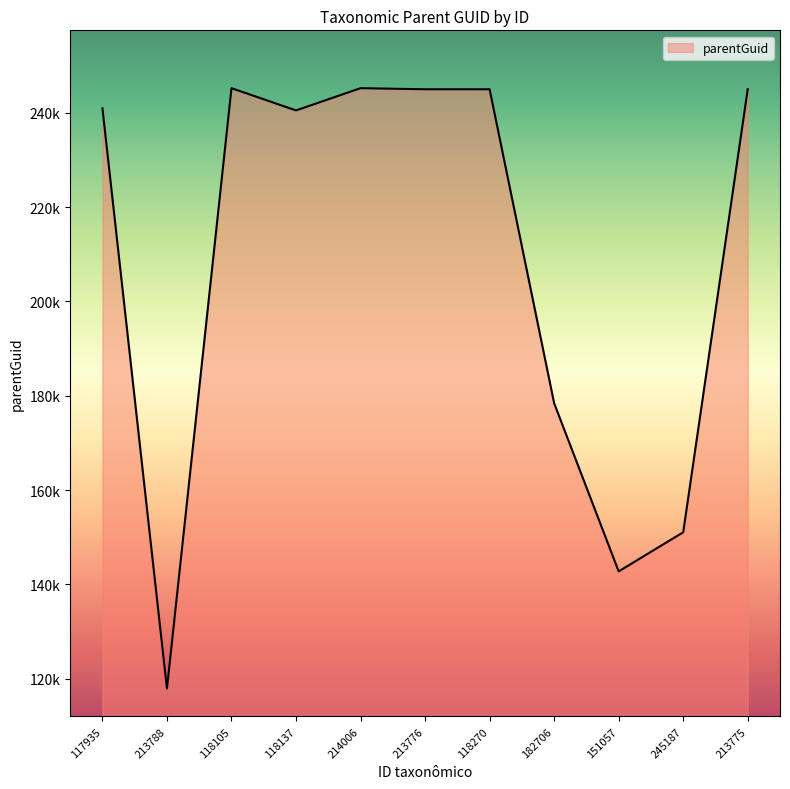

Does the chart have visible grid lines?

No